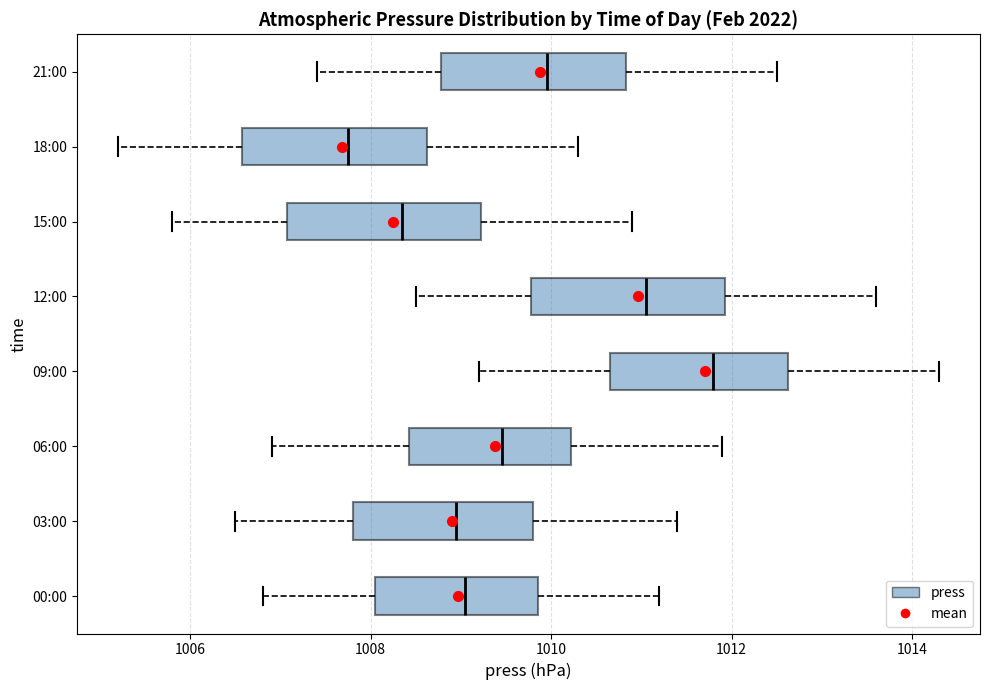

Reading bottom to top, read every box against the x-axis: the position of its median line, the range the box covers, and the ends of its whiskers. The values are not printed on the chart, so give them approximately, as read against the axis.

00:00: median 1009.0, box 1008.0 to 1009.8, whiskers 1006.8 to 1011.2
03:00: median 1009.0, box 1007.8 to 1009.8, whiskers 1006.6 to 1011.4
06:00: median 1009.4, box 1008.4 to 1010.2, whiskers 1007.0 to 1012.0
09:00: median 1011.8, box 1010.6 to 1012.6, whiskers 1009.2 to 1014.4
12:00: median 1011.0, box 1009.8 to 1012.0, whiskers 1008.6 to 1013.6
15:00: median 1008.4, box 1007.0 to 1009.2, whiskers 1005.8 to 1011.0
18:00: median 1007.8, box 1006.6 to 1008.6, whiskers 1005.2 to 1010.4
21:00: median 1010.0, box 1008.8 to 1010.8, whiskers 1007.4 to 1012.6